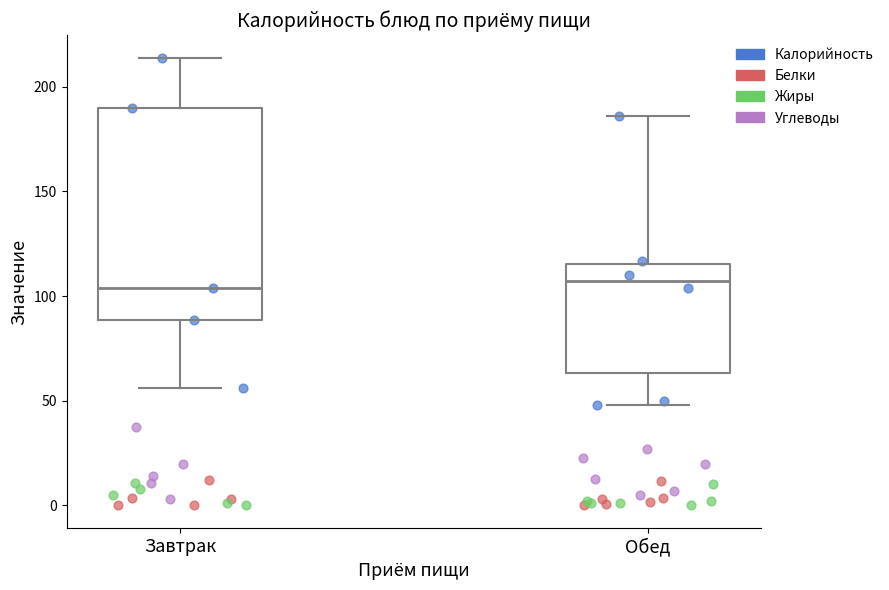

Where does the upper whisker of the box for Завтрак end on the y-axis? The values are not printed on the chart, so give them approximately, as read against the axis.

215